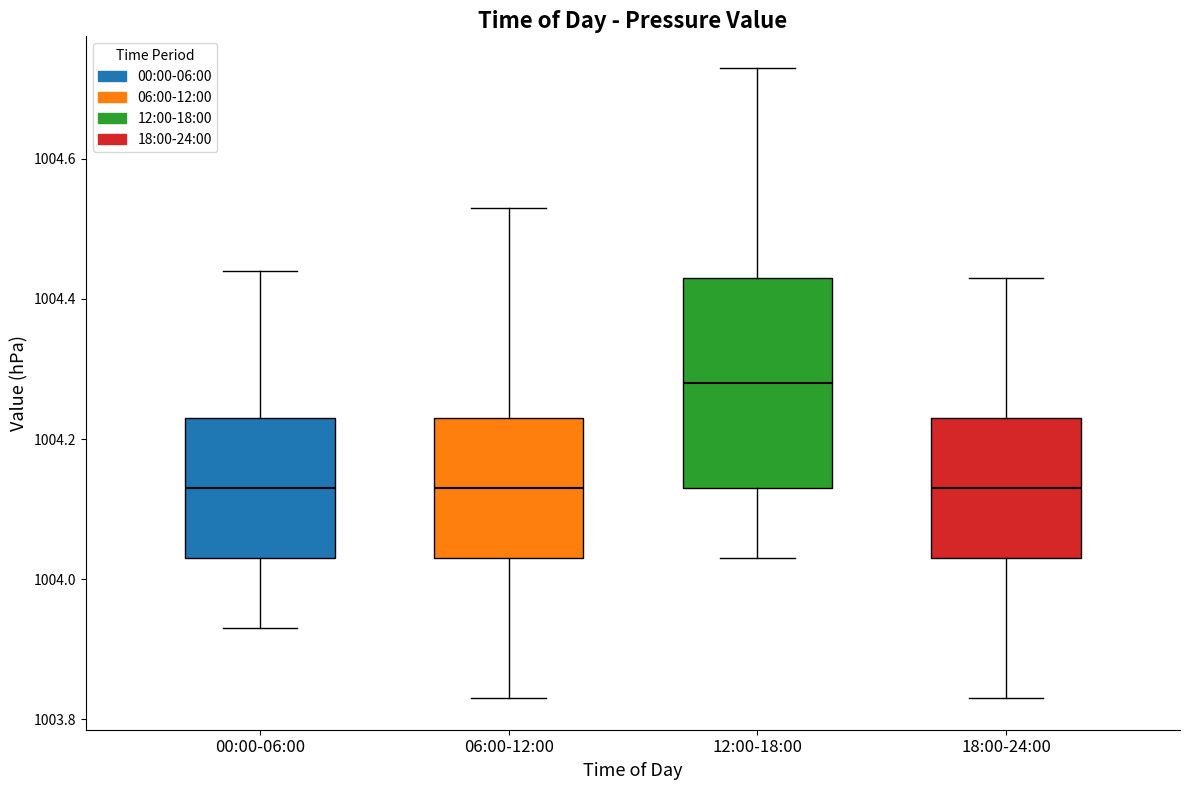

Which box is the tallest, from its lower edge to its upper edge?

12:00-18:00